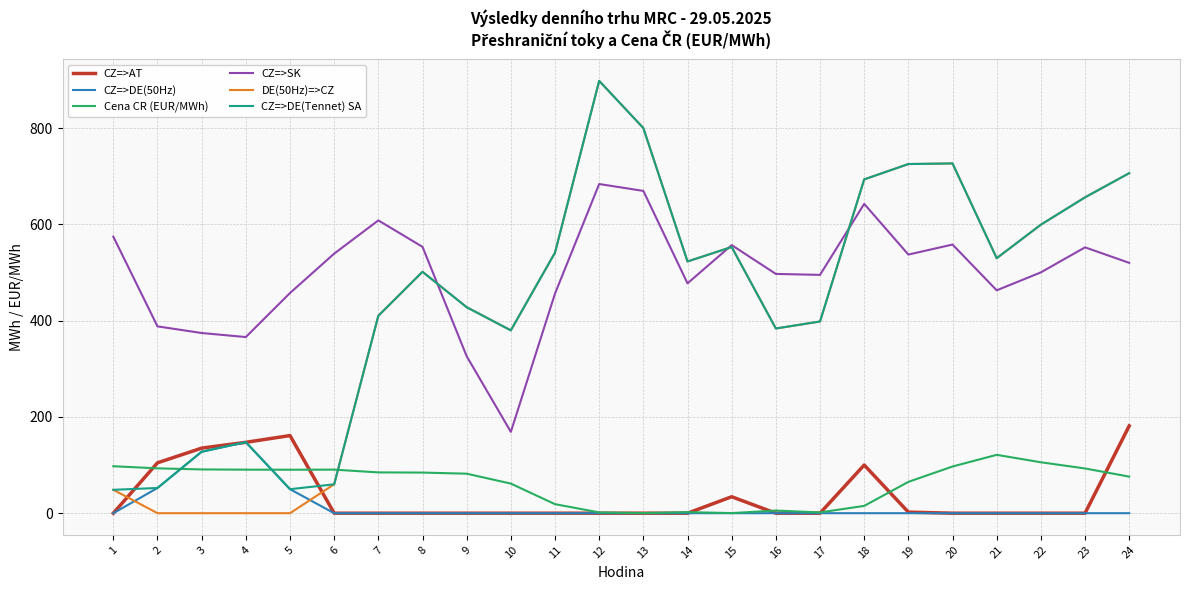

Which category has the highest value in the CZ=>AT series?

24